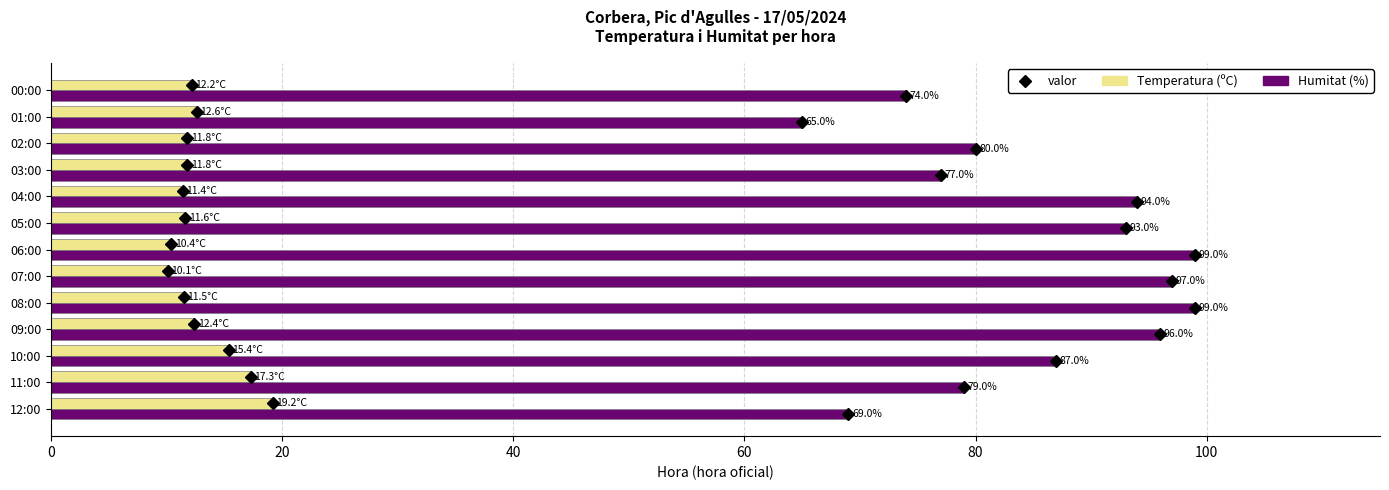

What is the difference between the maximum and minimum values in the Humitat (%) series?

34.0